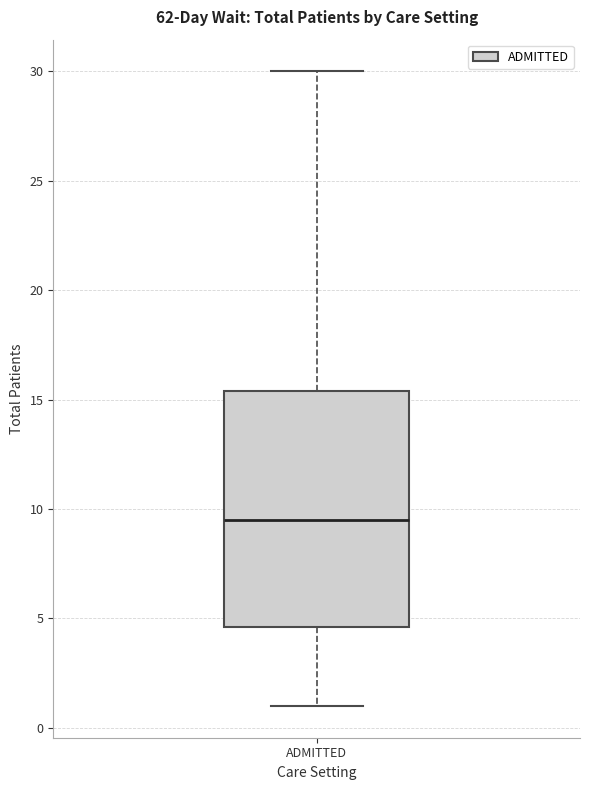

Read this box plot against the y-axis: the position of the median line, the range covered by the box, and the ends of both whiskers. The values are not printed on the chart, so give them approximately, as read against the axis.

median 9.5, box 4.5 to 15.5, whiskers 1.0 to 30.0